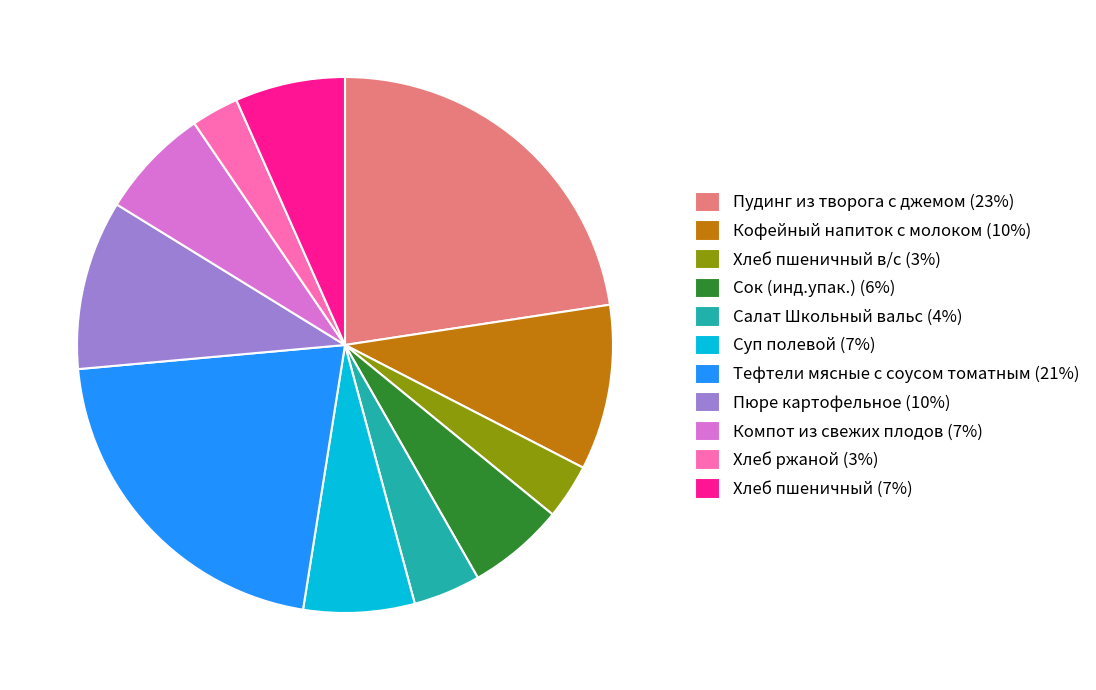

True or false: Суп полевой (7%) accounts for 13% of the total.

False